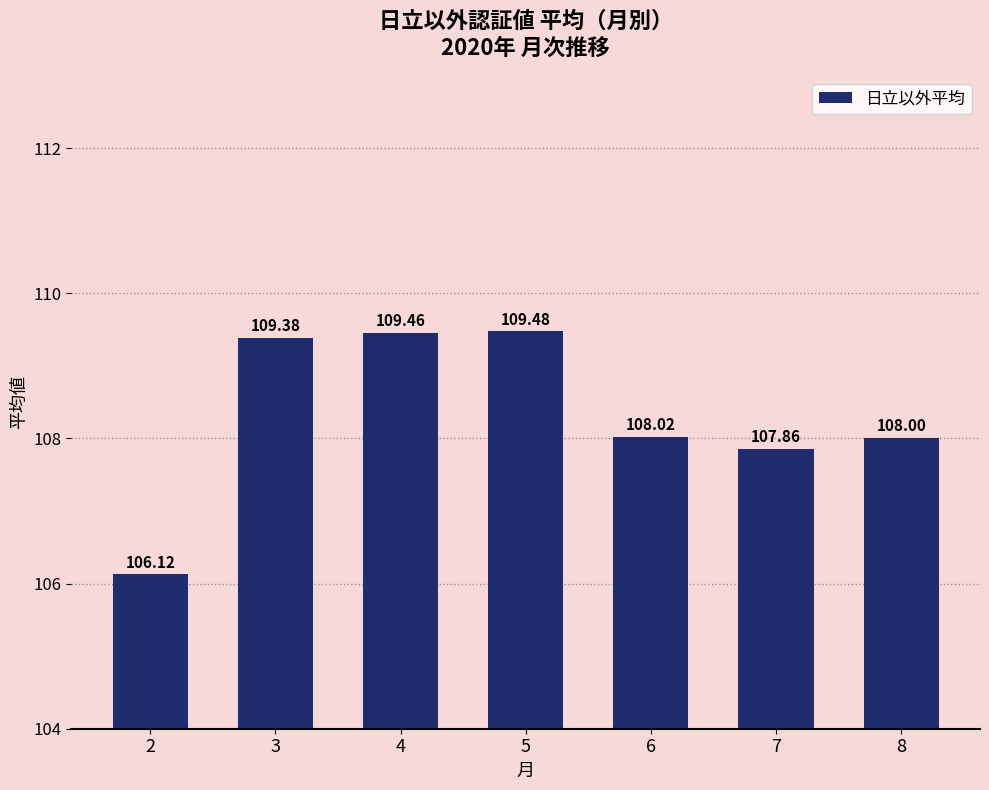

Which label corresponds to the largest value in the chart?

5